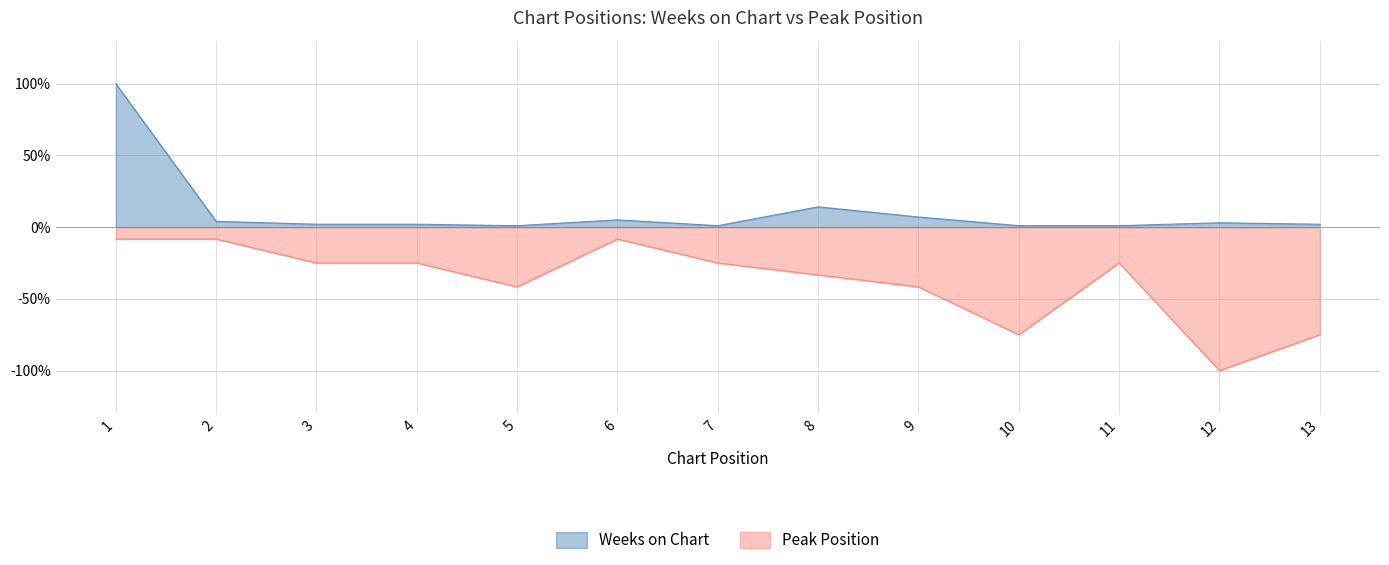

Reading left to right, extract all data points from this chart.

Weeks on Chart: 1=1.0	2=0.0	3=0.0	4=0.0	5=0.0	6=0.1	7=0.0	8=0.1	9=0.1	10=0.0	11=0.0	12=0.0	13=0.0
Peak Position: 1=-0.1	2=-0.1	3=-0.2	4=-0.2	5=-0.4	6=-0.1	7=-0.2	8=-0.3	9=-0.4	10=-0.8	11=-0.2	12=-1.0	13=-0.8